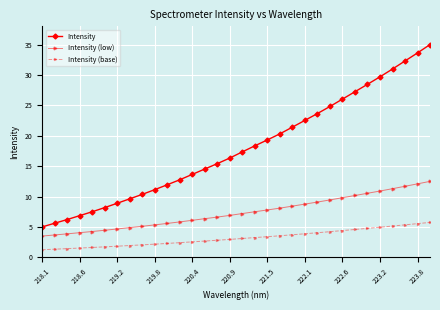

Rank the series by their average value, from lowest to highest.

Intensity (base), Intensity (low), Intensity